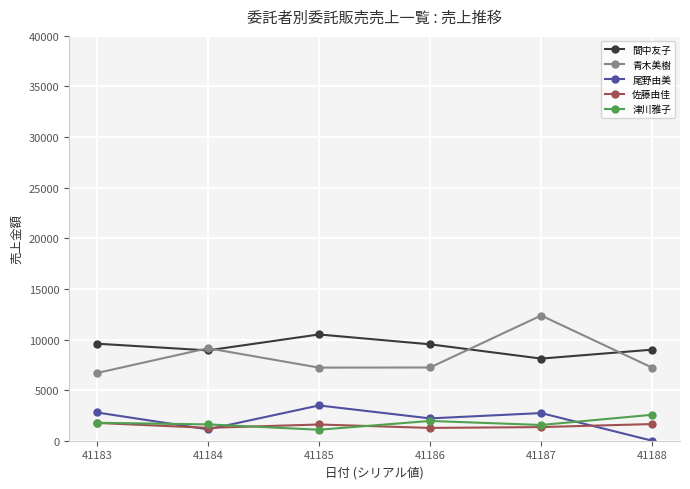

How many interior local peaks does the 間中友子 series have?

1